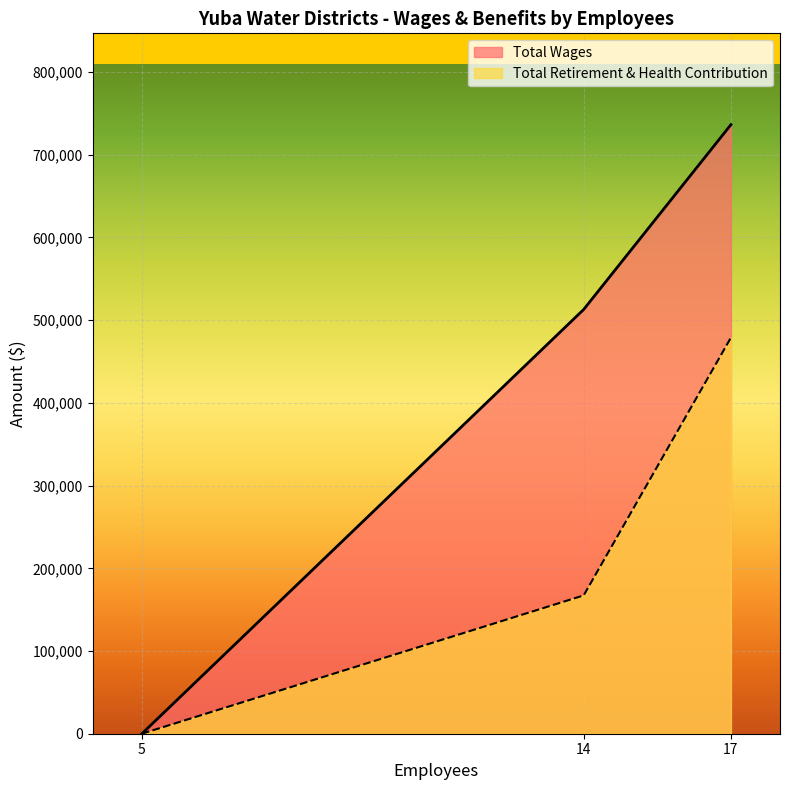

What is the maximum value for Total Wages?

736342